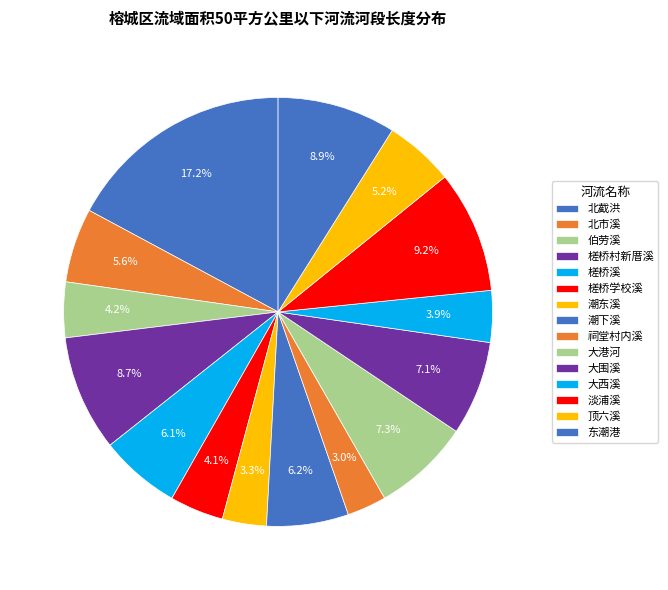

How many slices are in this pie chart?

15